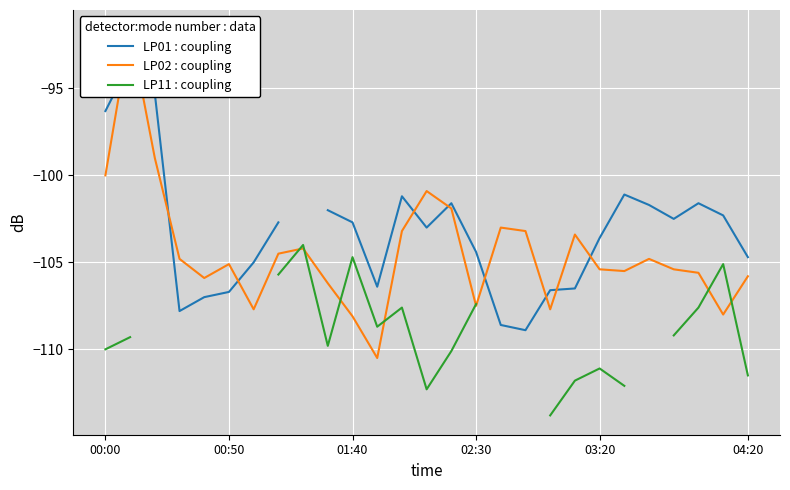

What is the difference between the highest and lowest values at 22?

3.1